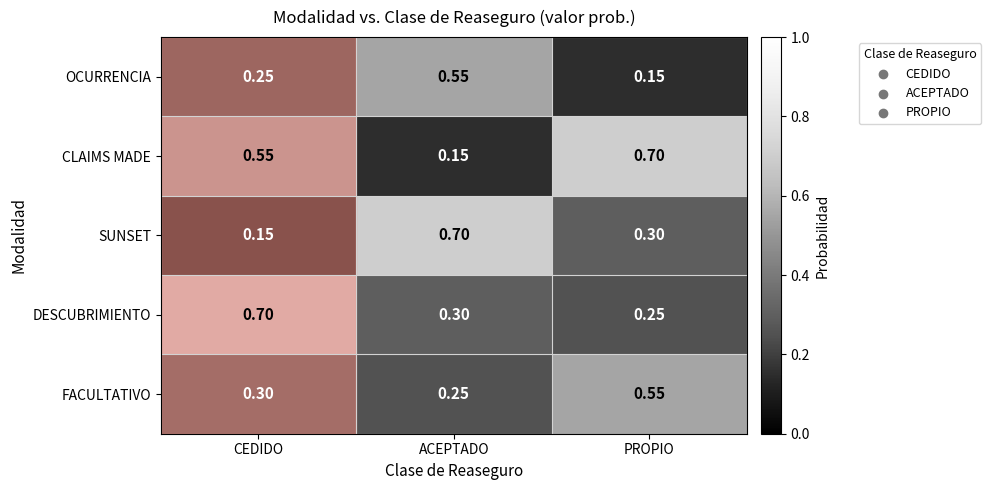

At which label does FACULTATIVO reach its peak?

PROPIO